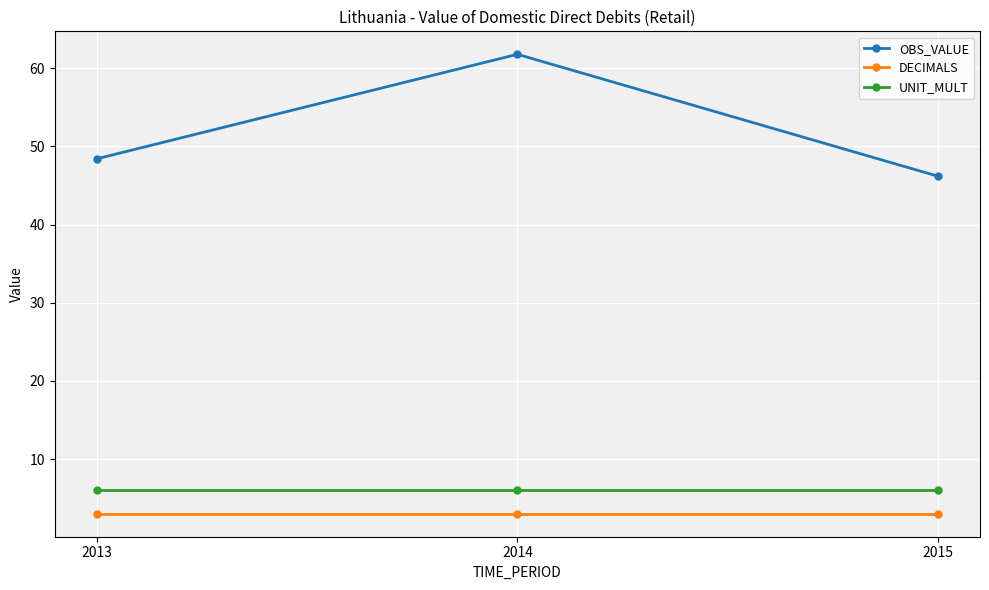

At 2014, list the series in order from largest to smallest.

OBS_VALUE, UNIT_MULT, DECIMALS